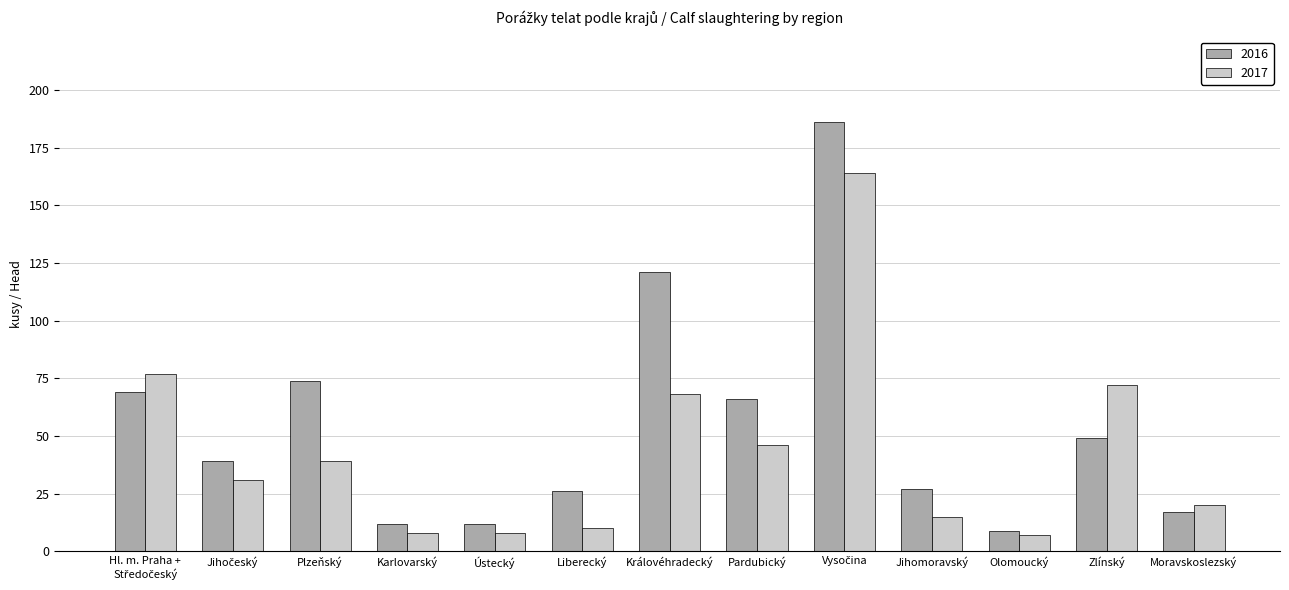

Reading left to right, list all the values displayed in this chart.

2016: 69	39	74	12	12	26	121	66	186	27	9	49	17
2017: 77	31	39	8	8	10	68	46	164	15	7	72	20